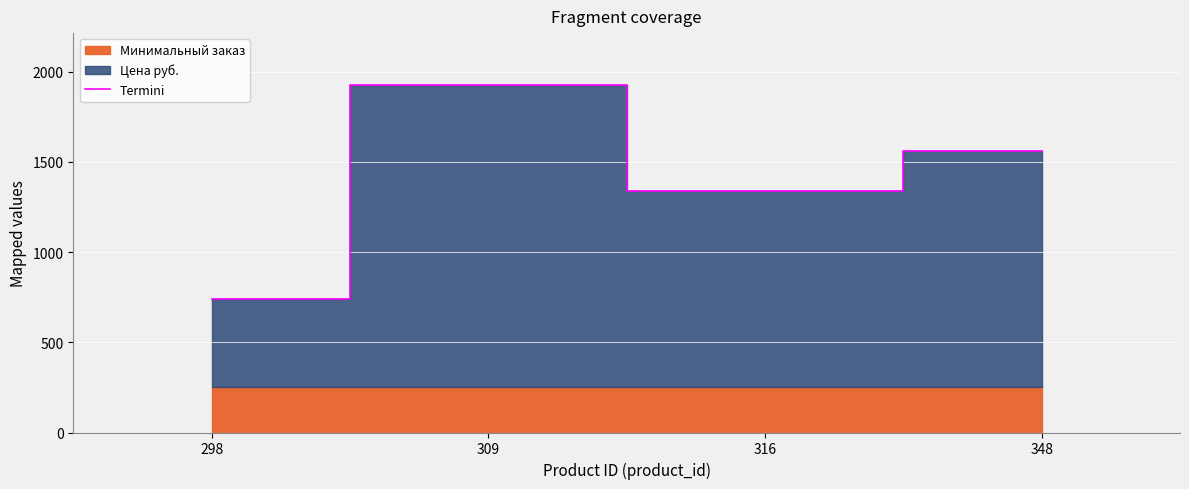

How many data points does each series have?

4